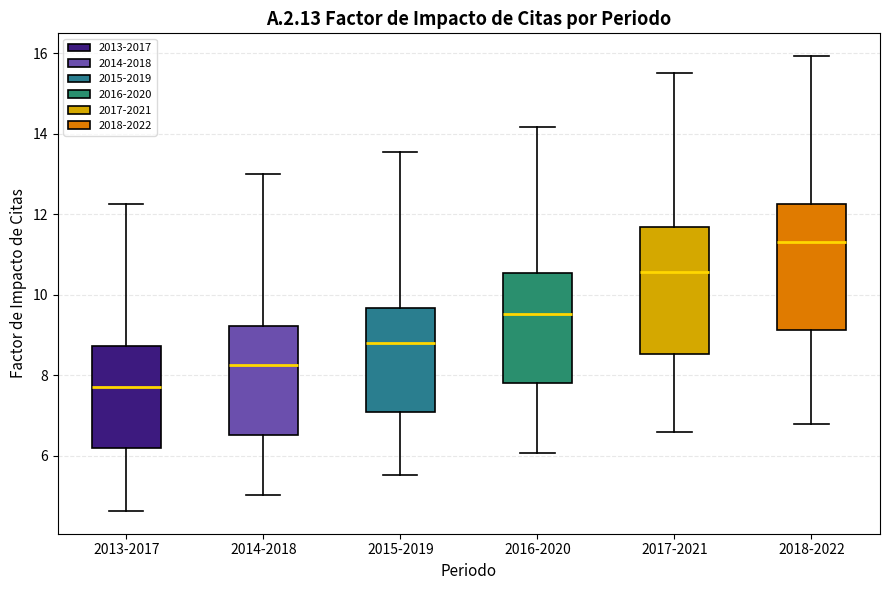

Reading left to right, transcribe this box plot: for each box, give where its median line is, the range the box spans, and where its two whiskers end, as read against the y-axis. The values are not printed on the chart, so give them approximately, as read against the axis.

2013-2017: median 7.8, box 6.2 to 8.8, whiskers 4.6 to 12.2
2014-2018: median 8.2, box 6.6 to 9.2, whiskers 5.0 to 13.0
2015-2019: median 8.8, box 7.0 to 9.6, whiskers 5.6 to 13.6
2016-2020: median 9.6, box 7.8 to 10.6, whiskers 6.0 to 14.2
2017-2021: median 10.6, box 8.6 to 11.6, whiskers 6.6 to 15.6
2018-2022: median 11.4, box 9.2 to 12.2, whiskers 6.8 to 16.0